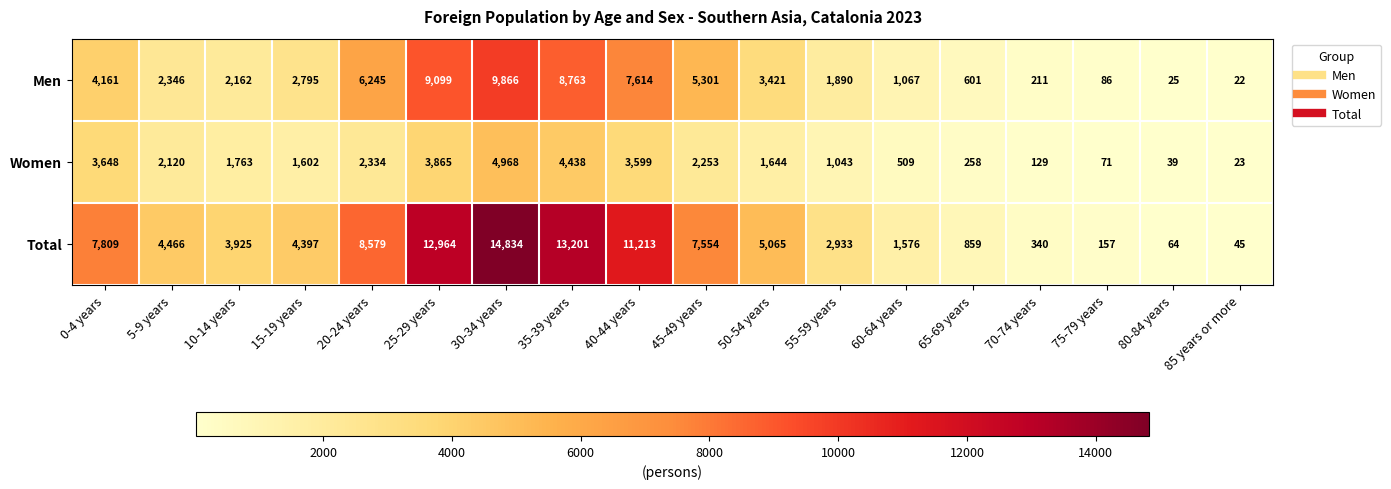

Rank the series by their maximum value, from highest to lowest.

Total, Men, Women